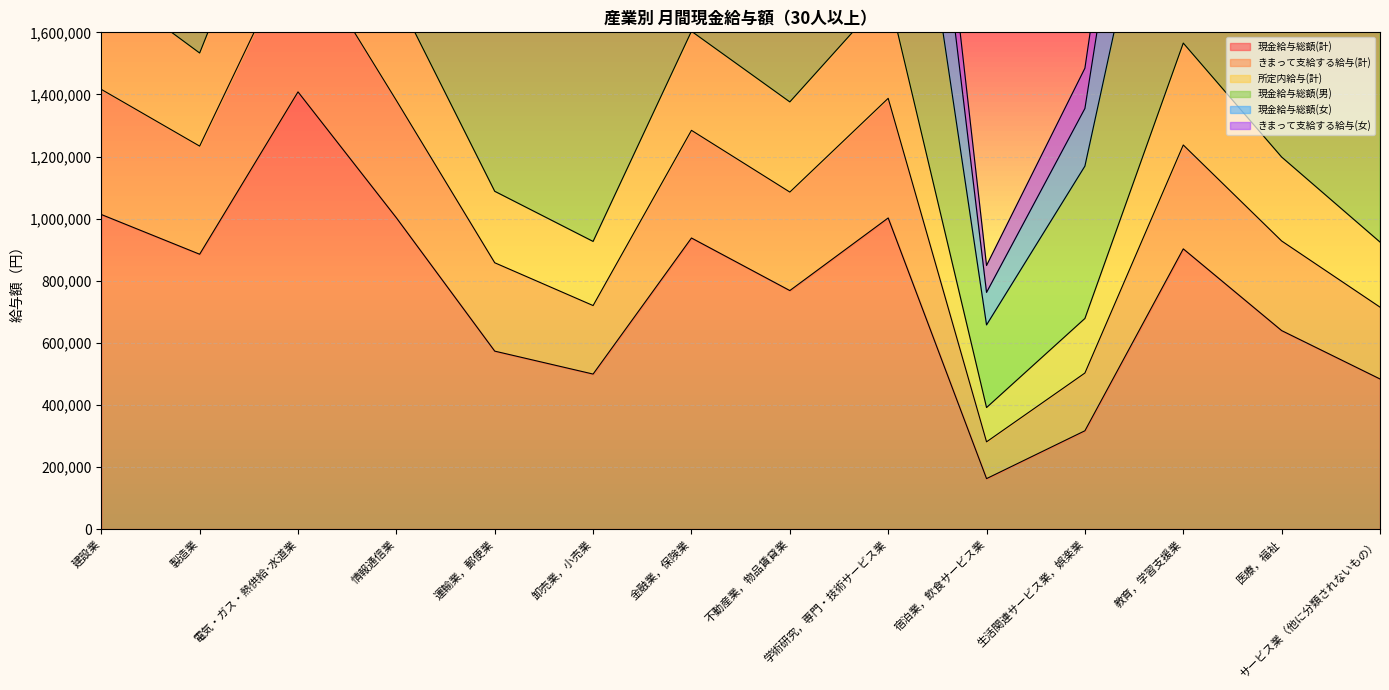

True or false: 現金給与総額(計) has a value of 779388 at 運輸業，郵便業.

False